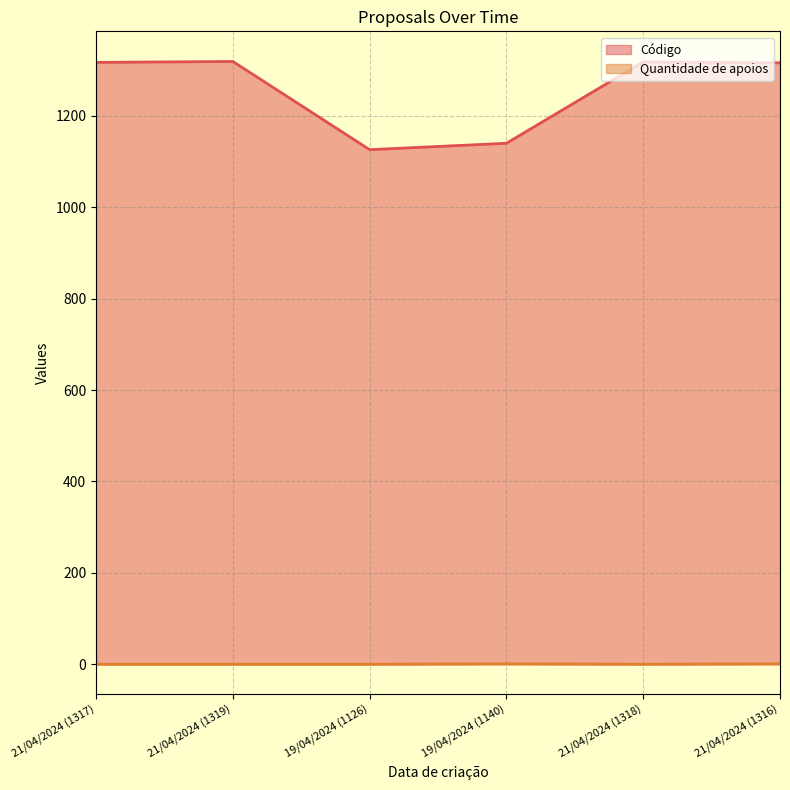

Rank the series by their maximum value, from highest to lowest.

Código, Quantidade de apoios